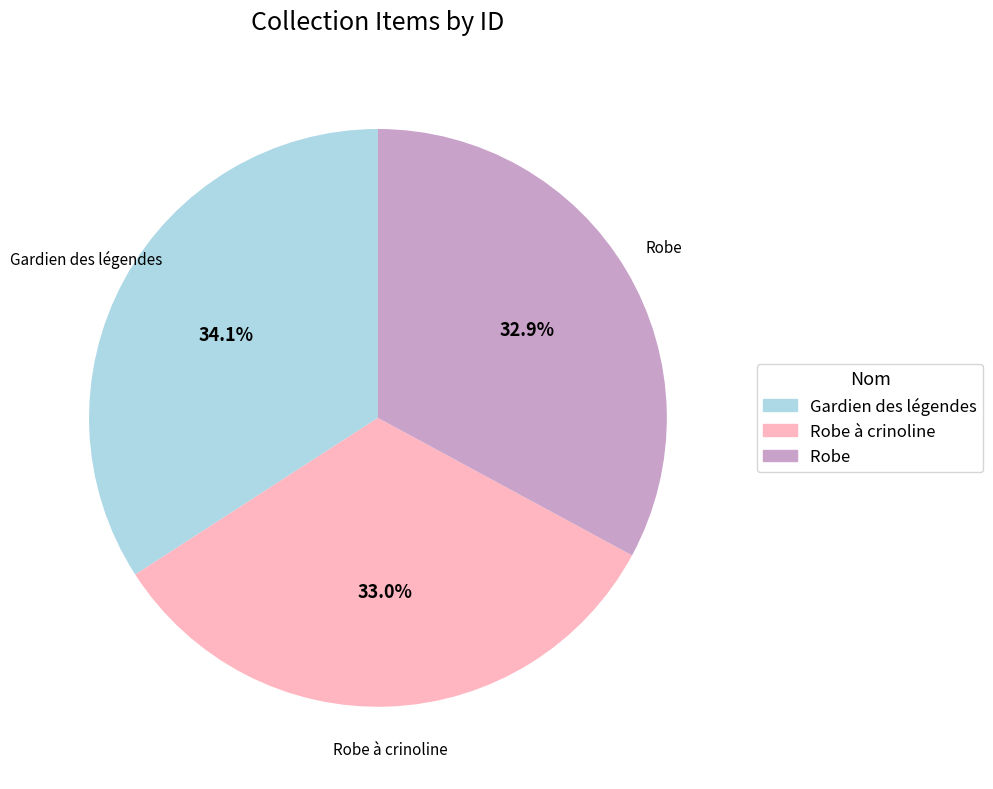

Does any single category account for the majority?

No